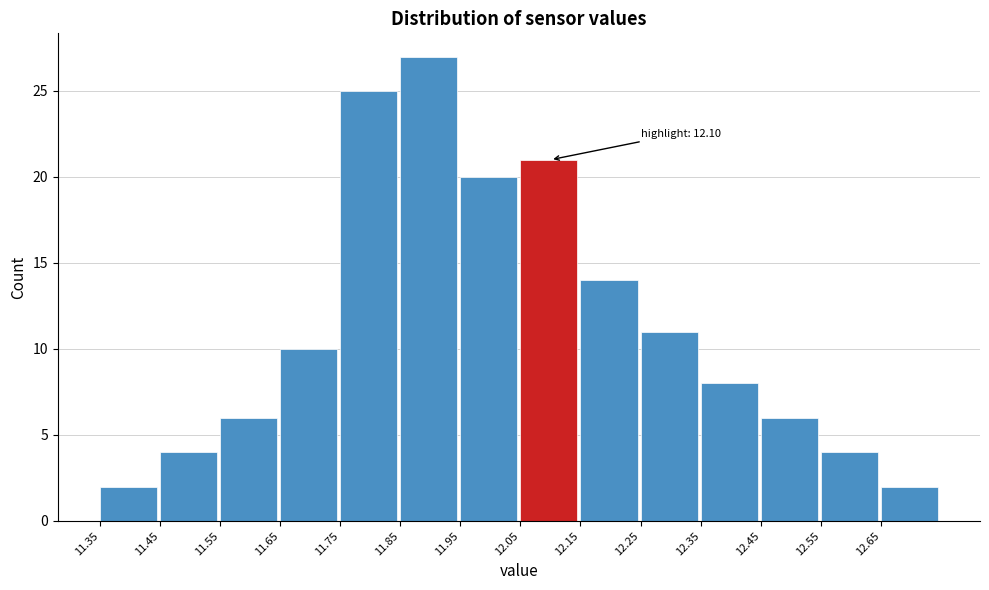

Over which range of the x-axis is the bar tallest?

11.85 to 11.95